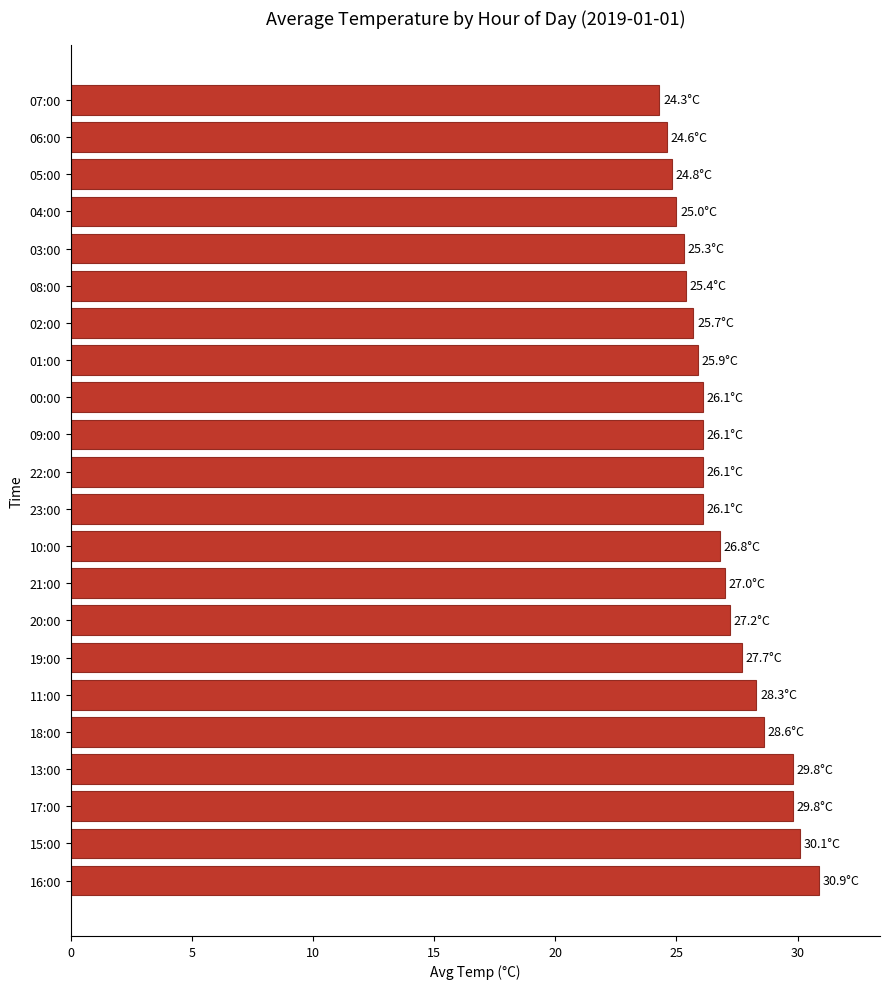

What is the difference between the values at 06:00 and 03:00?

0.7